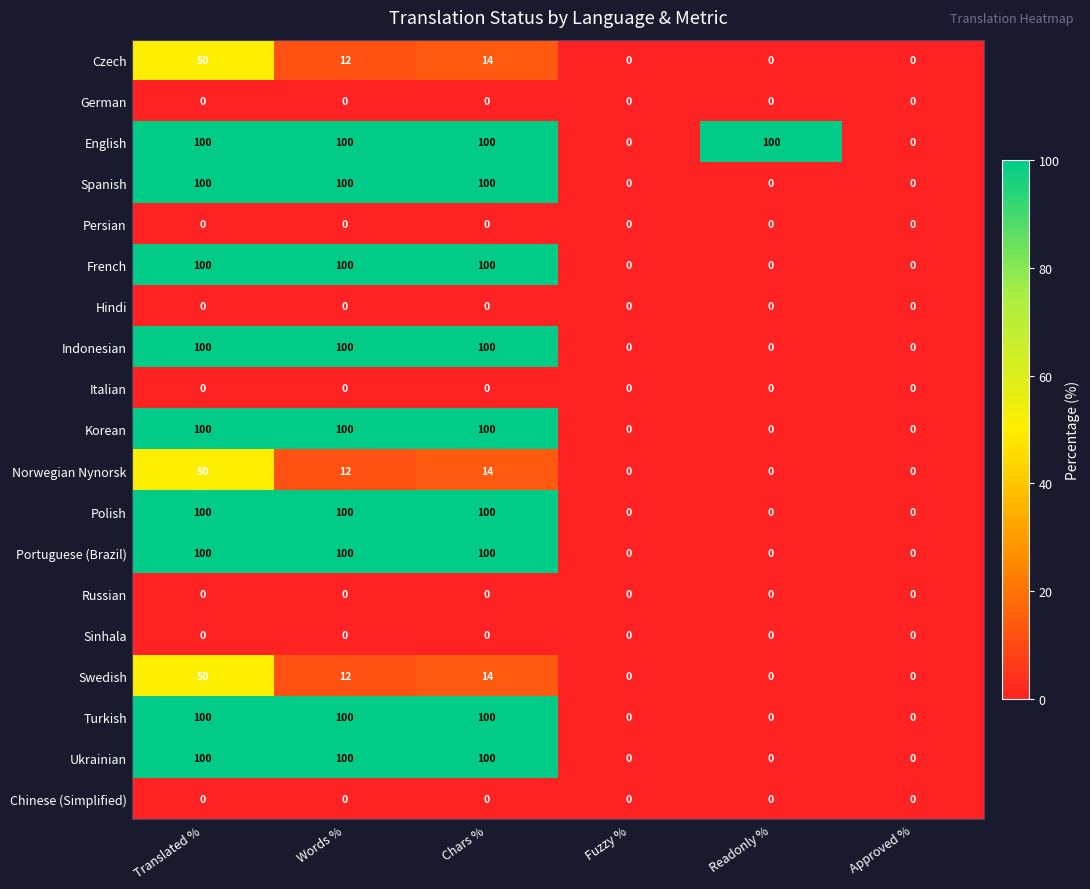

Is it true that Indonesian equals 100 at Translated %?

True